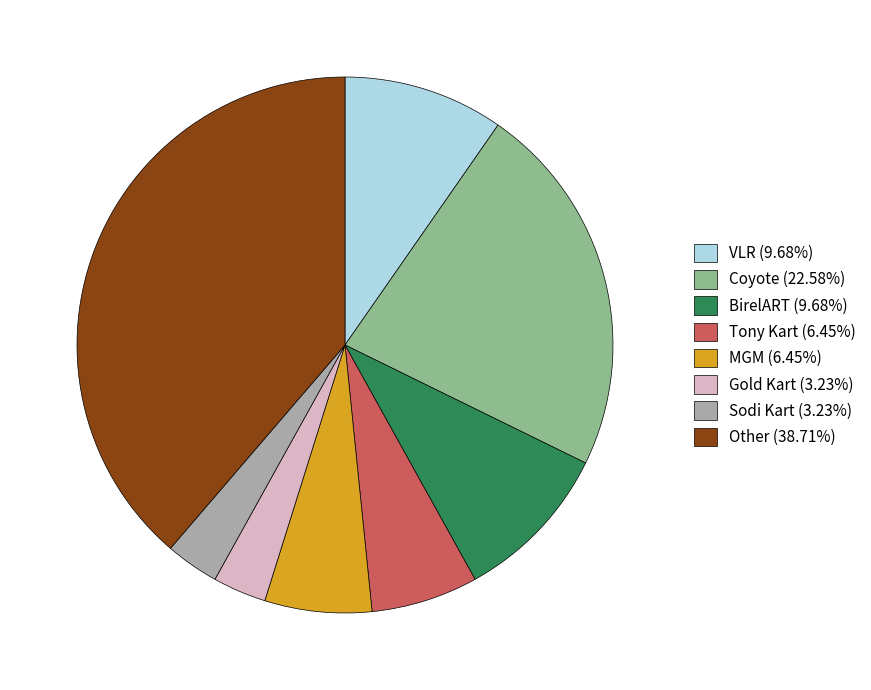

Count the number of slices in the pie.

8